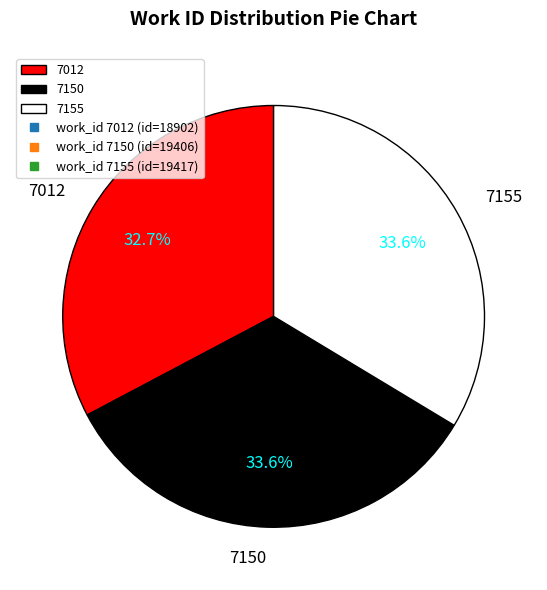

Which category has the smallest portion of the pie?

7012